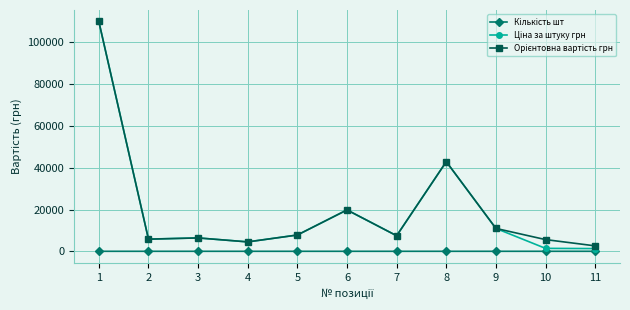

What is the maximum value shown in the chart?

110000